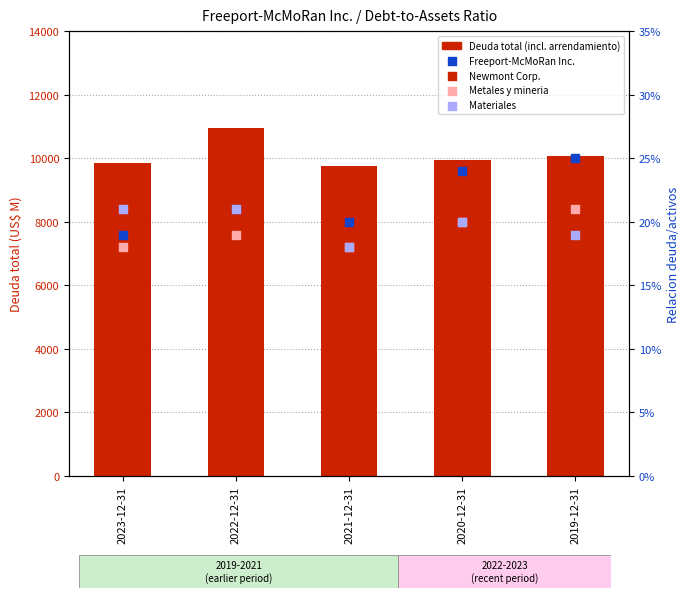

Which series contains the lowest Y value?

Newmont Corp.